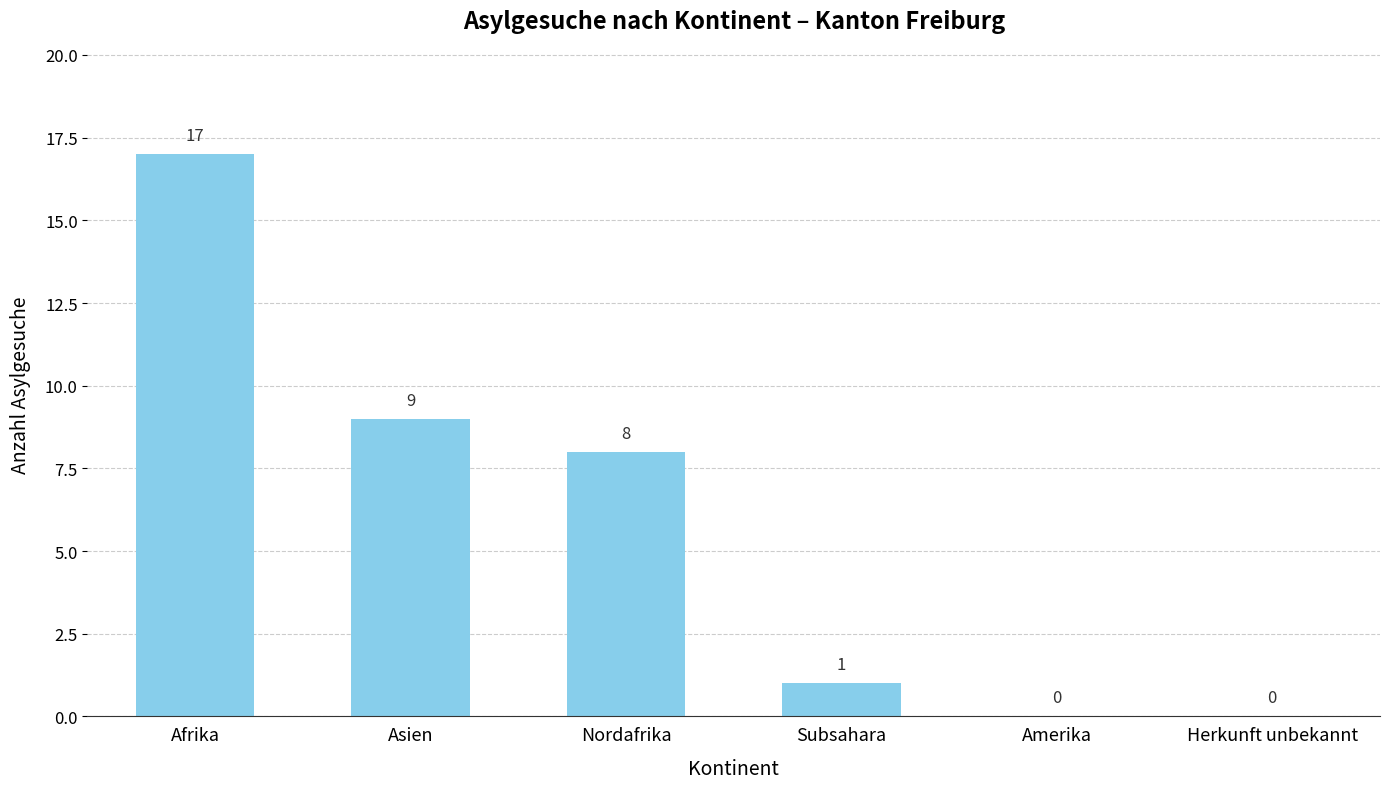

The chart shows a value of 0 at Amerika. True or false?

True